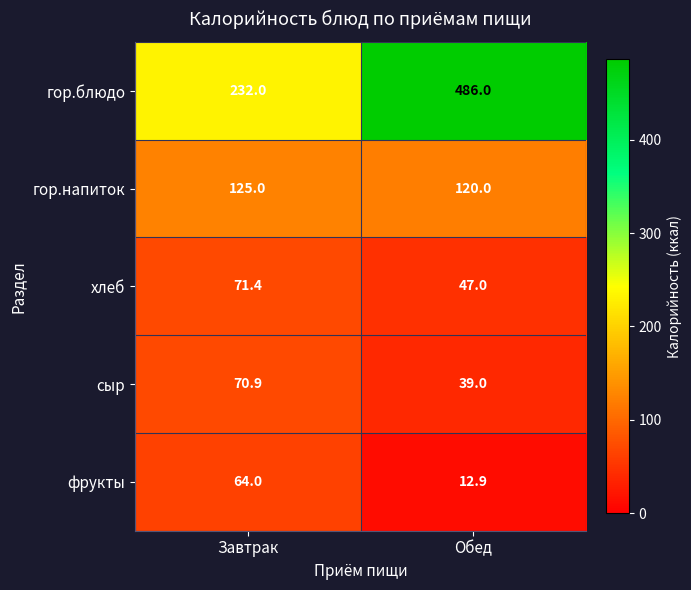

What is the sum of the гор.напиток values at Завтрак and Обед?

245.0